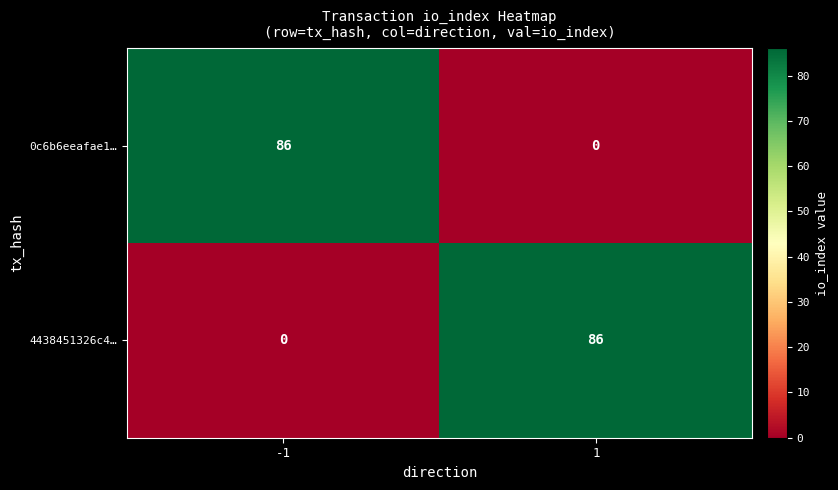

Reading left to right, transcribe all the data shown in this chart.

0c6b6eeafae1…: 86	0
4438451326c4…: 0	86